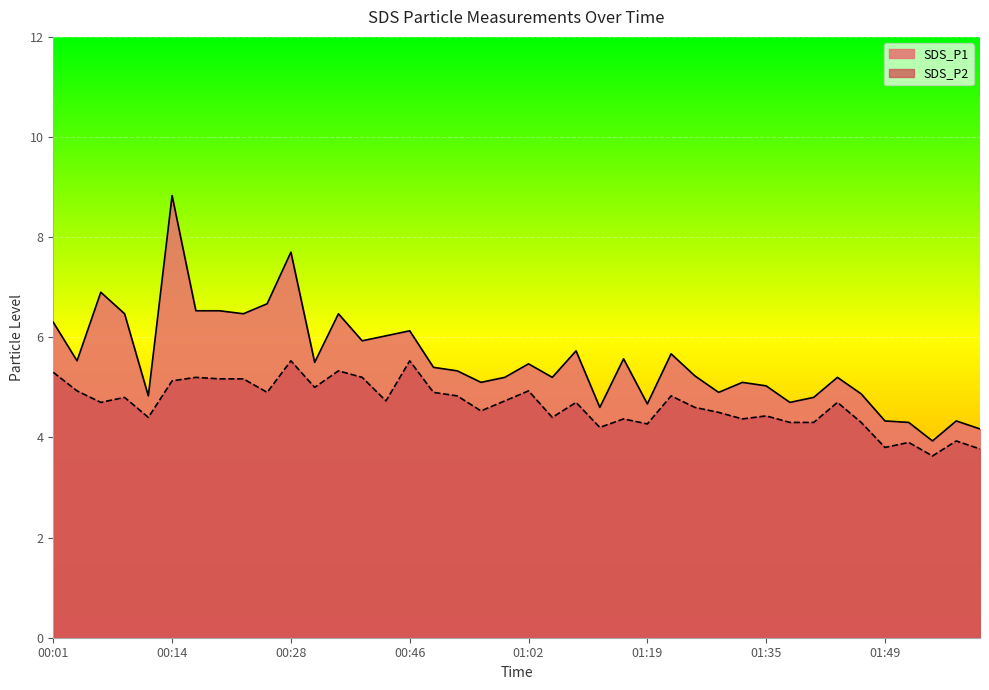

How many lines are shown in the chart?

2